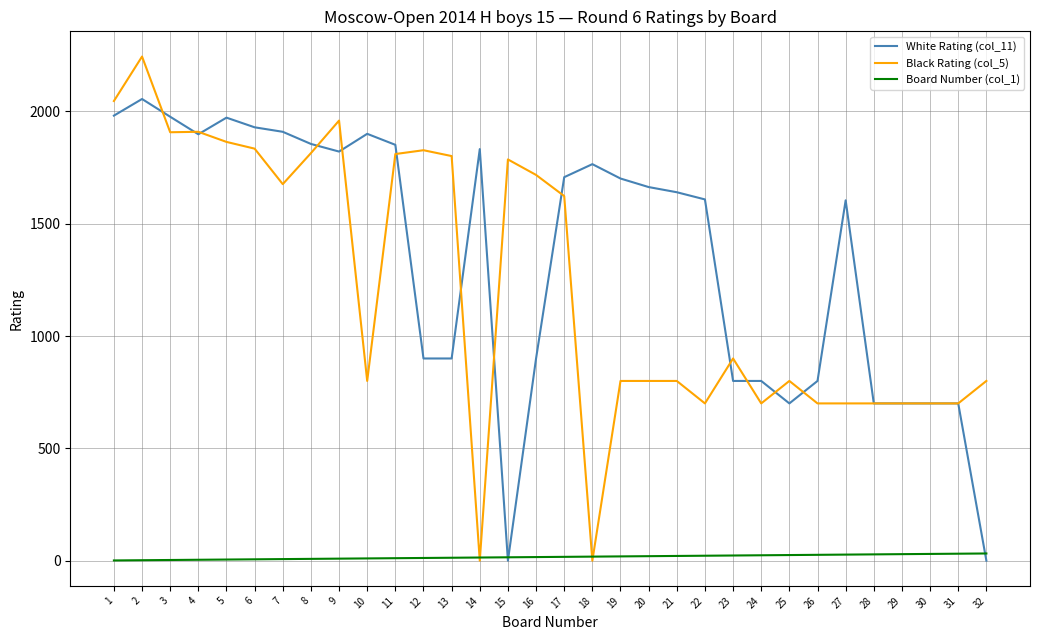

Which series has the largest range (max minus min)?

Black Rating (col_5)